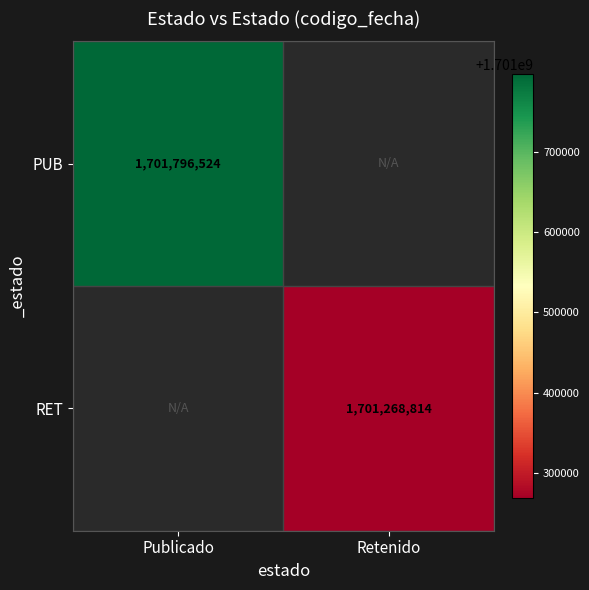

Is it true that PUB equals 1701796524 at Publicado?

True